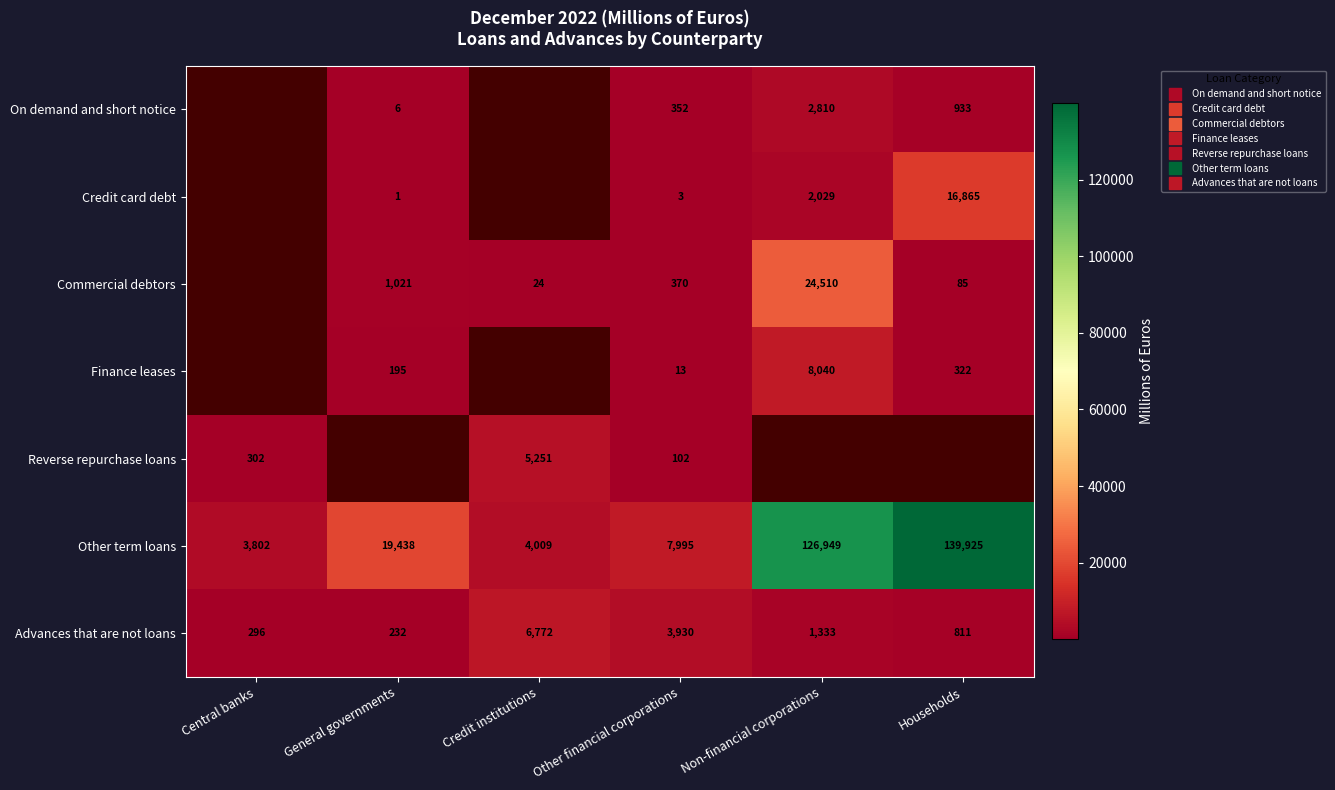

How many data points does each series have?

6